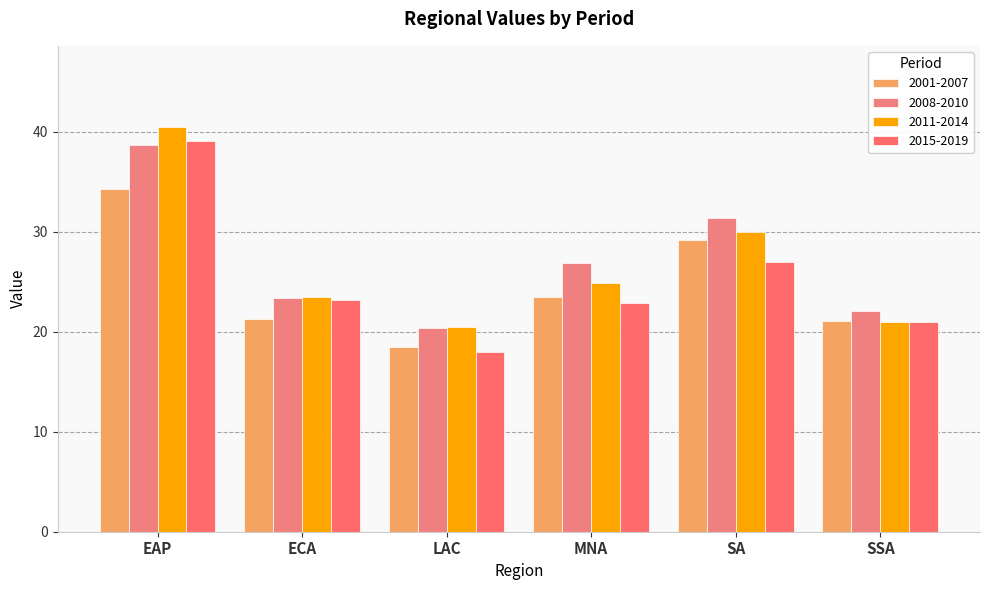

At how many categories does at least one series exceed 26?

3